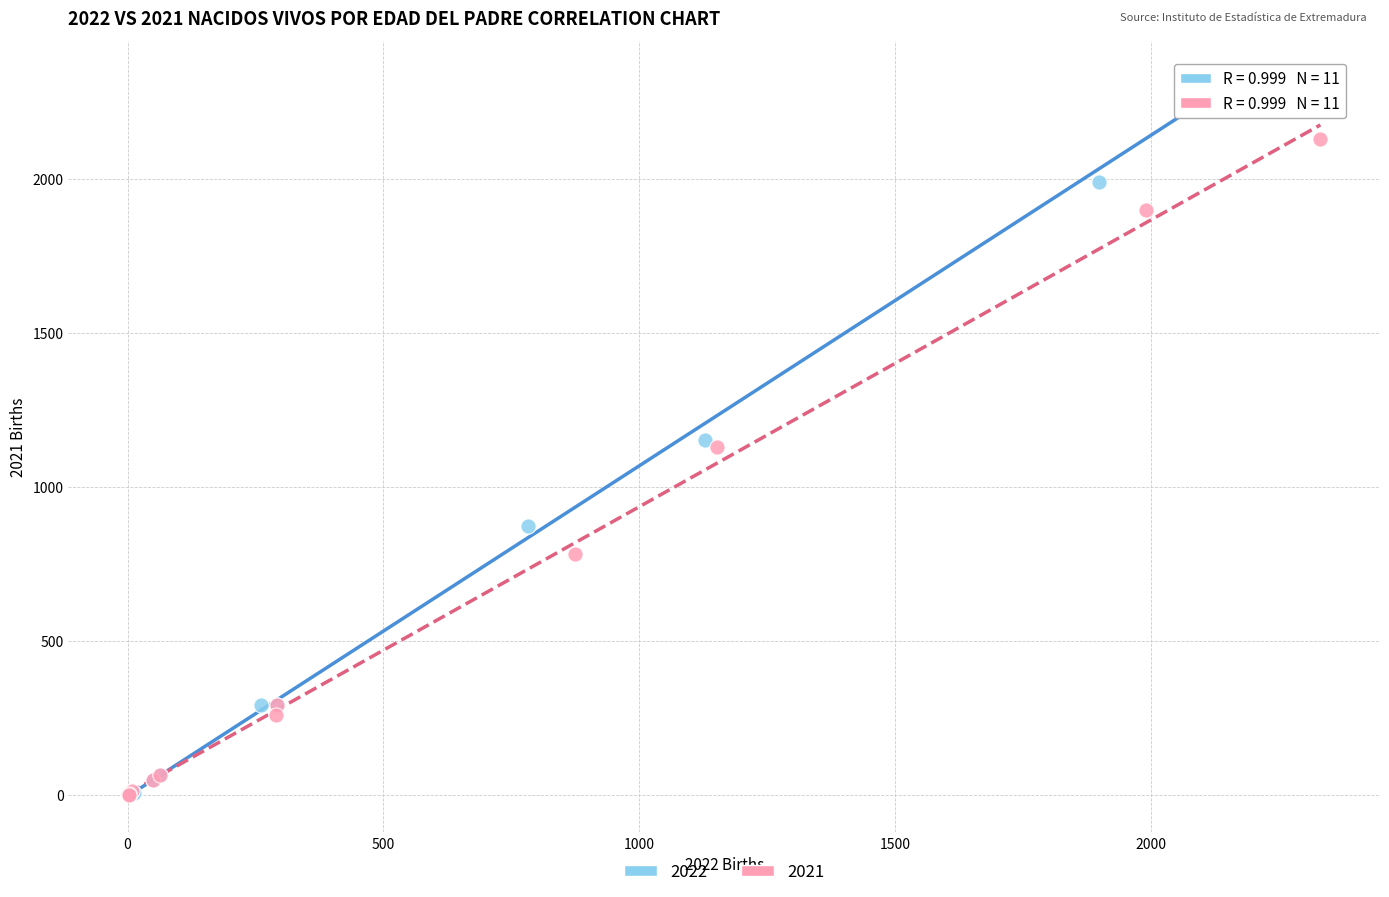

Which series reaches the maximum Y coordinate?

2022